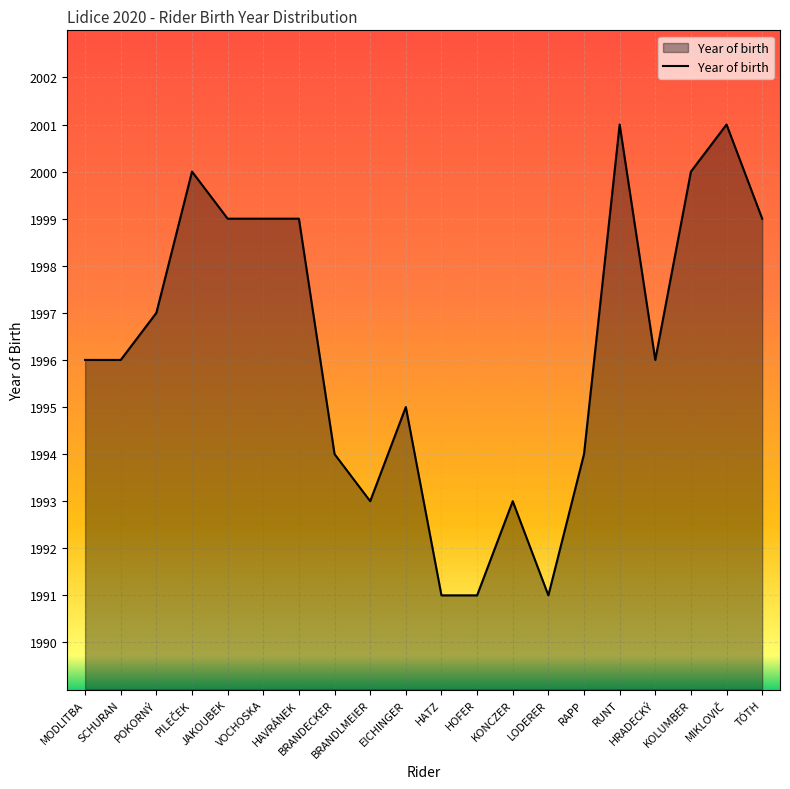

The value at SCHURAN is 1996. True or false?

True